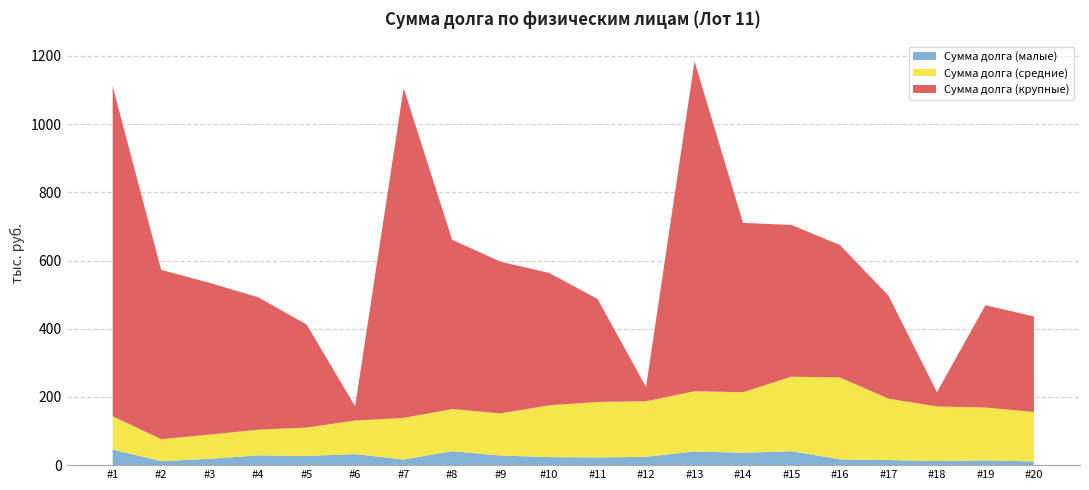

Reading left to right, extract all data points from this chart.

Сумма долга (малые): 1=45715.7	2=11980.9	3=18592.3	4=28613.7	5=26877.0	6=32376.7	7=16596.8	8=40895.3	9=28069.1	10=23661.0	11=22459.7	12=24522.6	13=40165.7	14=36425.0	15=40785.8	16=17000.0	17=15000.0	18=12000.0	19=14000.0	20=11000.0
Сумма долга (средние): 1=97704.9	2=64119.0	3=71007.9	4=75419.3	5=83287.3	6=98406.5	7=121866.0	8=123600.0	9=123602.7	10=151769.3	11=162750.9	12=162879.4	13=176442.9	14=177456.6	15=218639.3	16=239940.2	17=180000.0	18=160000.0	19=155000.0	20=145000.0
Сумма долга (крупные): 1=967425.0	2=496545.0	3=444873.0	4=388375.8	5=302079.2	6=41754.5	7=967425.0	8=496545.0	9=444873.0	10=388375.8	11=302079.2	12=41754.5	13=967425.0	14=496545.0	15=444873.0	16=388375.8	17=302079.2	18=41754.5	19=300000.0	20=280000.0